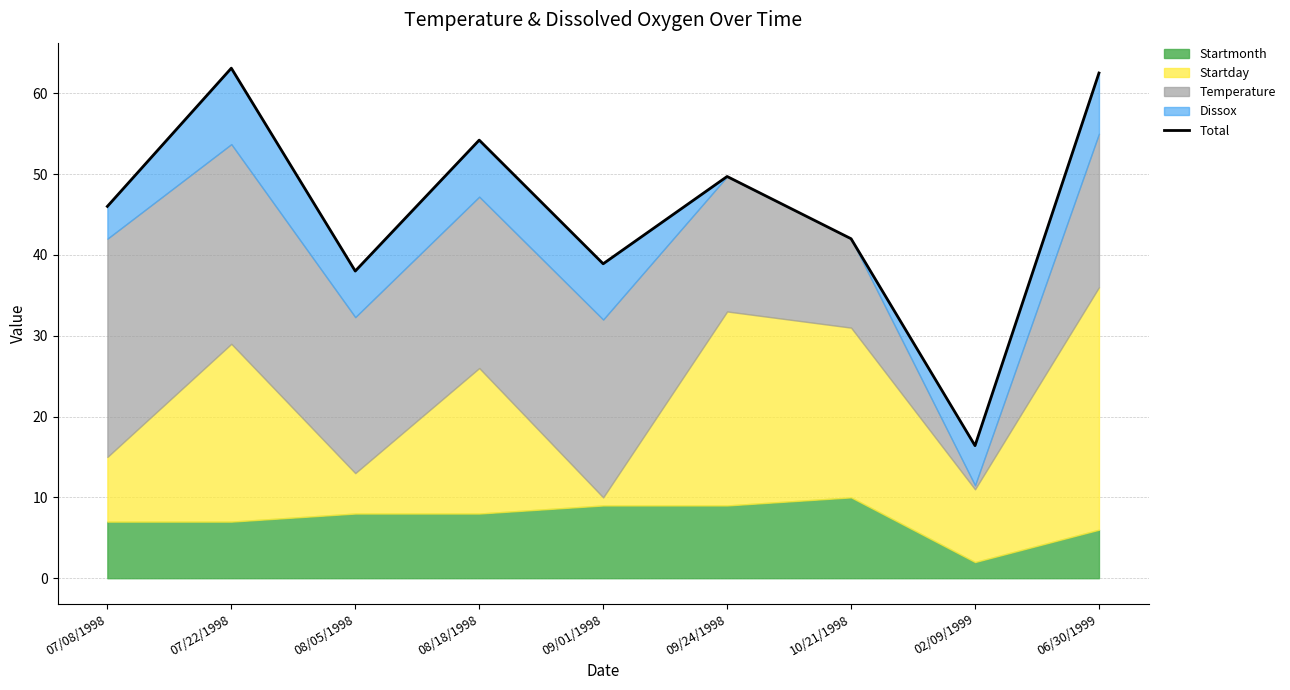

Does the chart have visible grid lines?

Yes